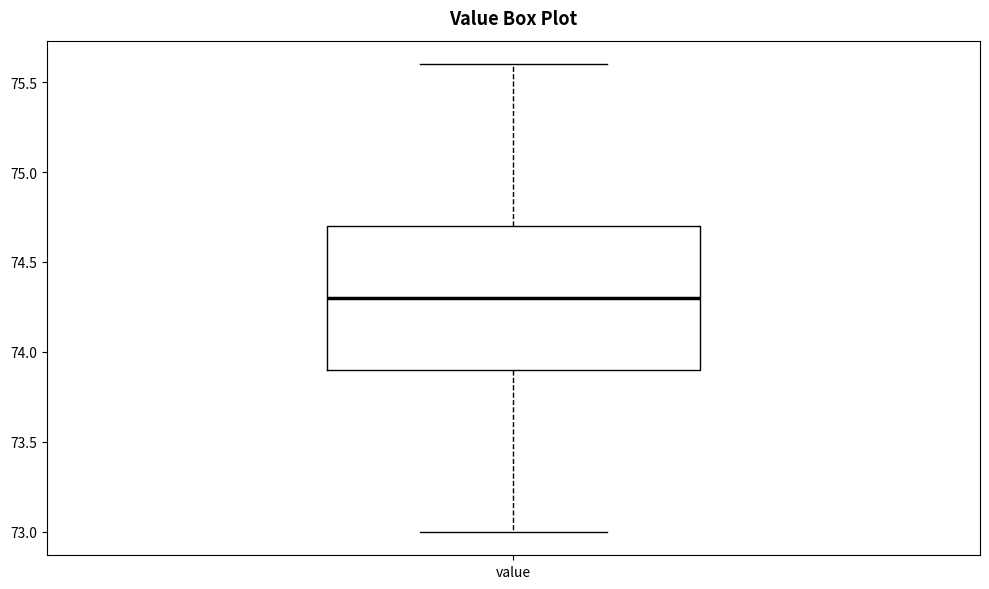

Where is the lower edge of the box for value on the y-axis? The values are not printed on the chart, so give them approximately, as read against the axis.

73.9